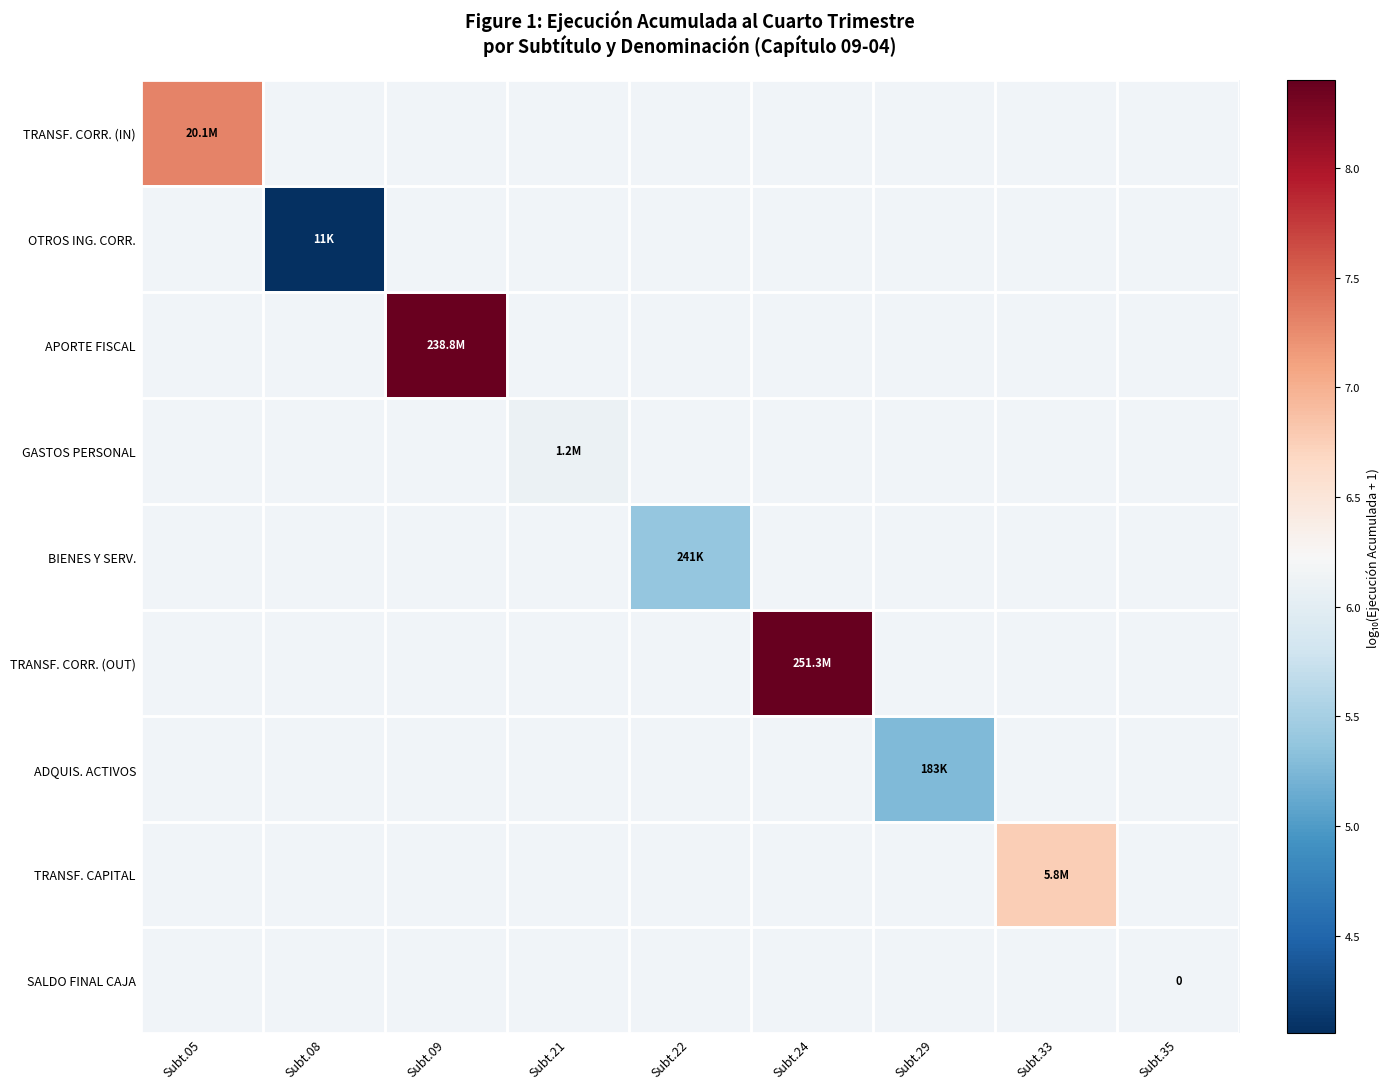

The value of TRANSF. CORR. (IN) at Subt.05 is 7.3. True or false?

True